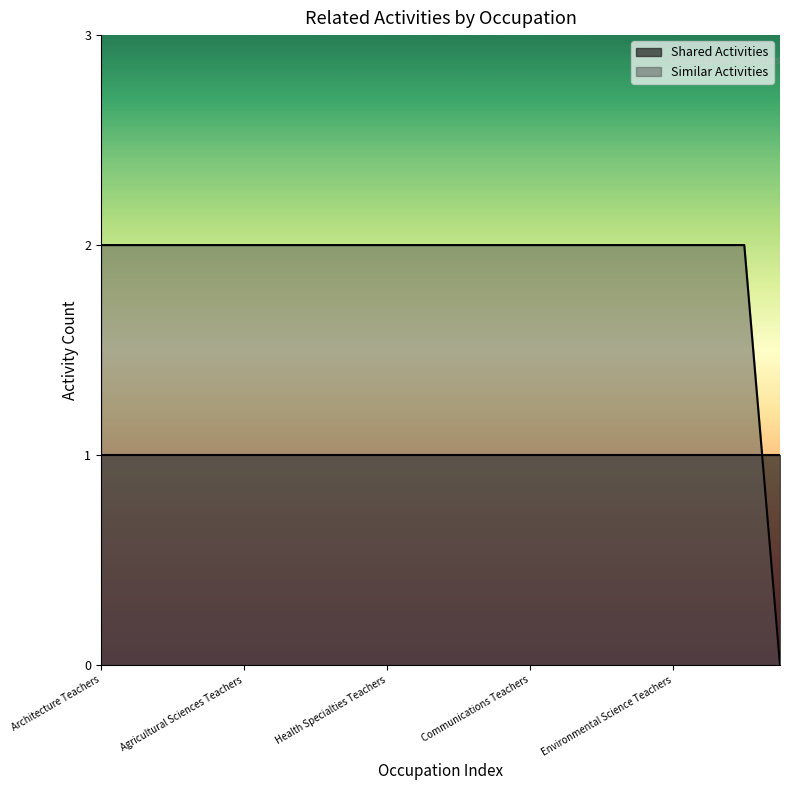

What is the ratio of the value at Geography Teachers to the value at Environmental Science Teachers?

1.0